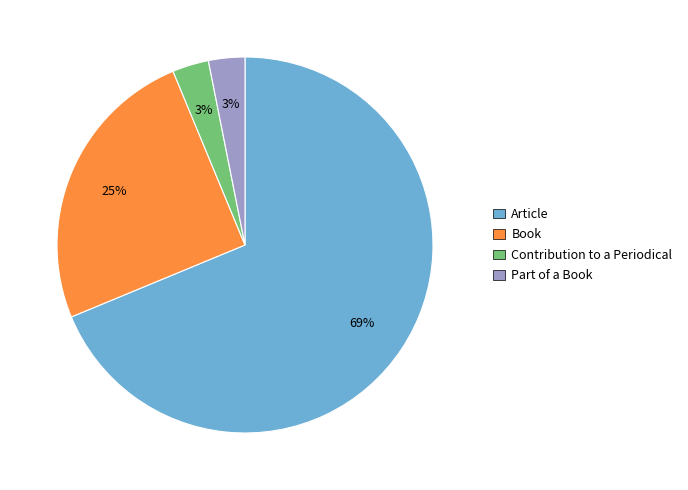

Which slice is the largest?

Article